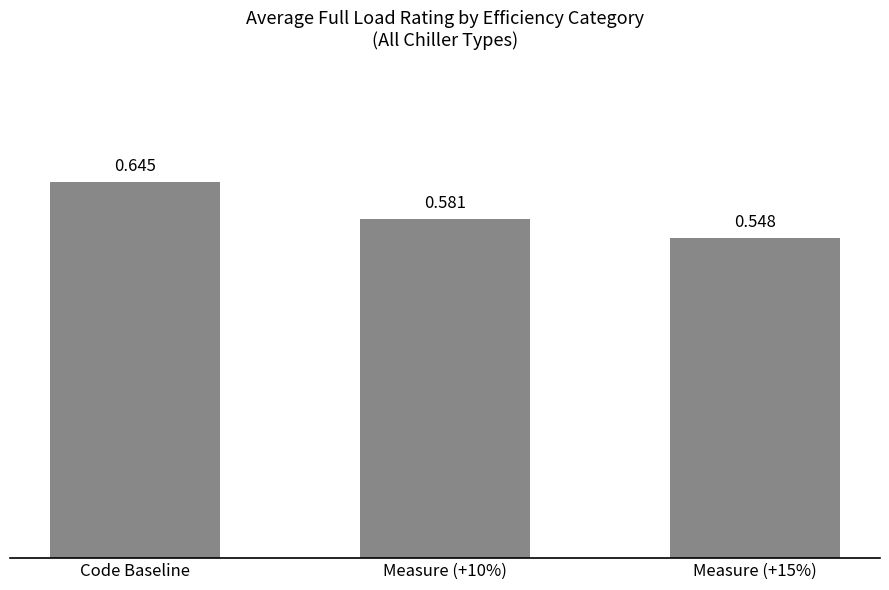

True or false: the data shows 0.2 at Measure (+15%).

False